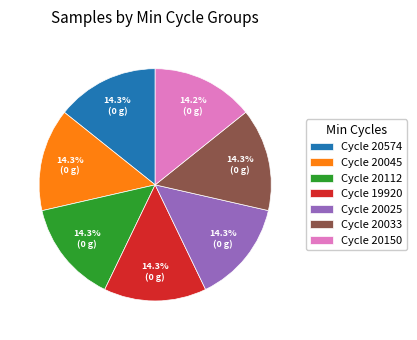

What percentage do Cycle 20033 and Cycle 19920 together represent?

28.6%